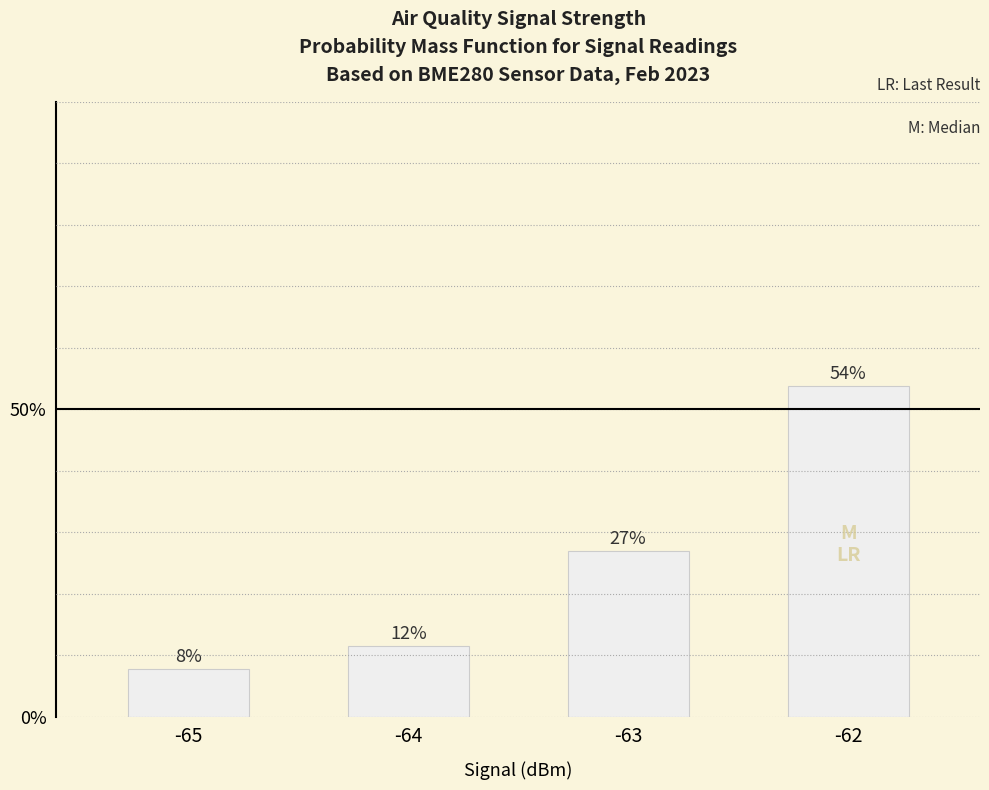

Reading left to right, what are all the values shown in this chart?

-65=0.1	-64=0.1	-63=0.3	-62=0.5